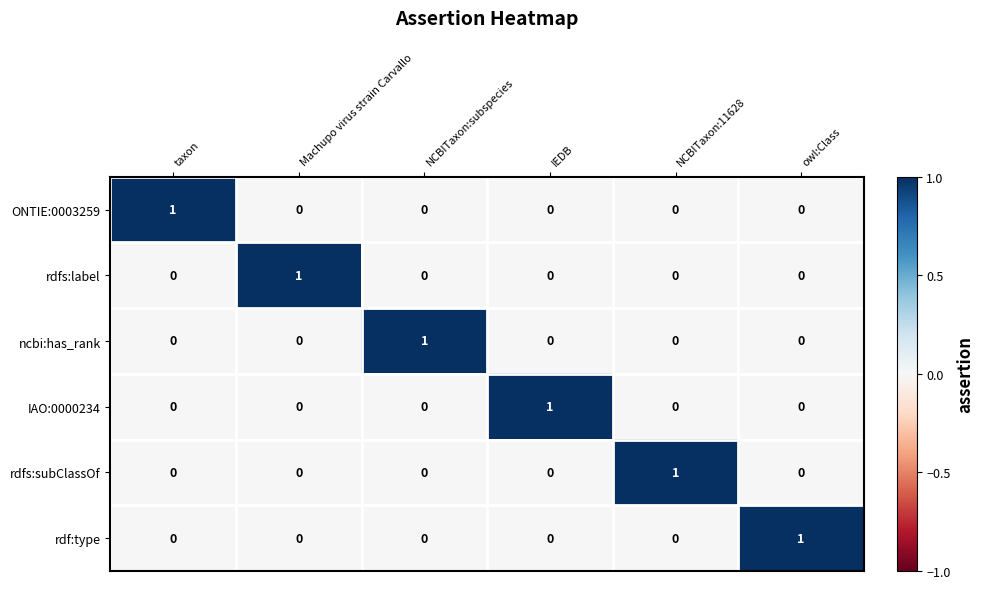

How many ONTIE:0003259 values are between 0 and 1?

6